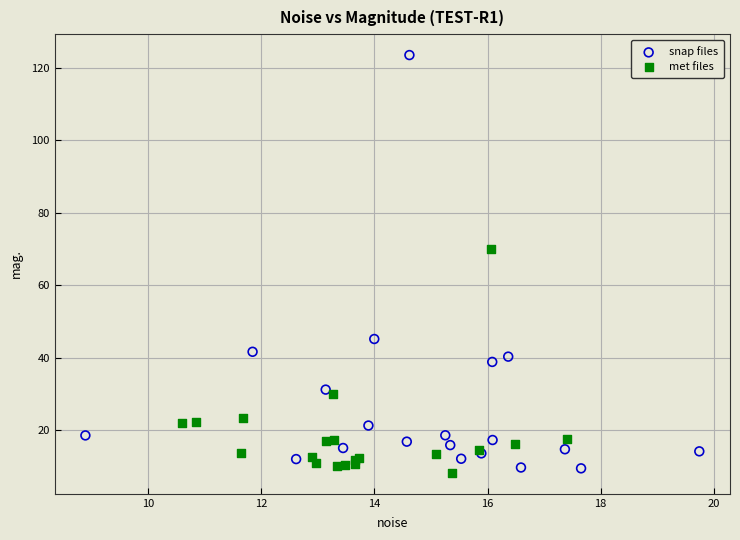

Which series contains the lowest Y value?

met files